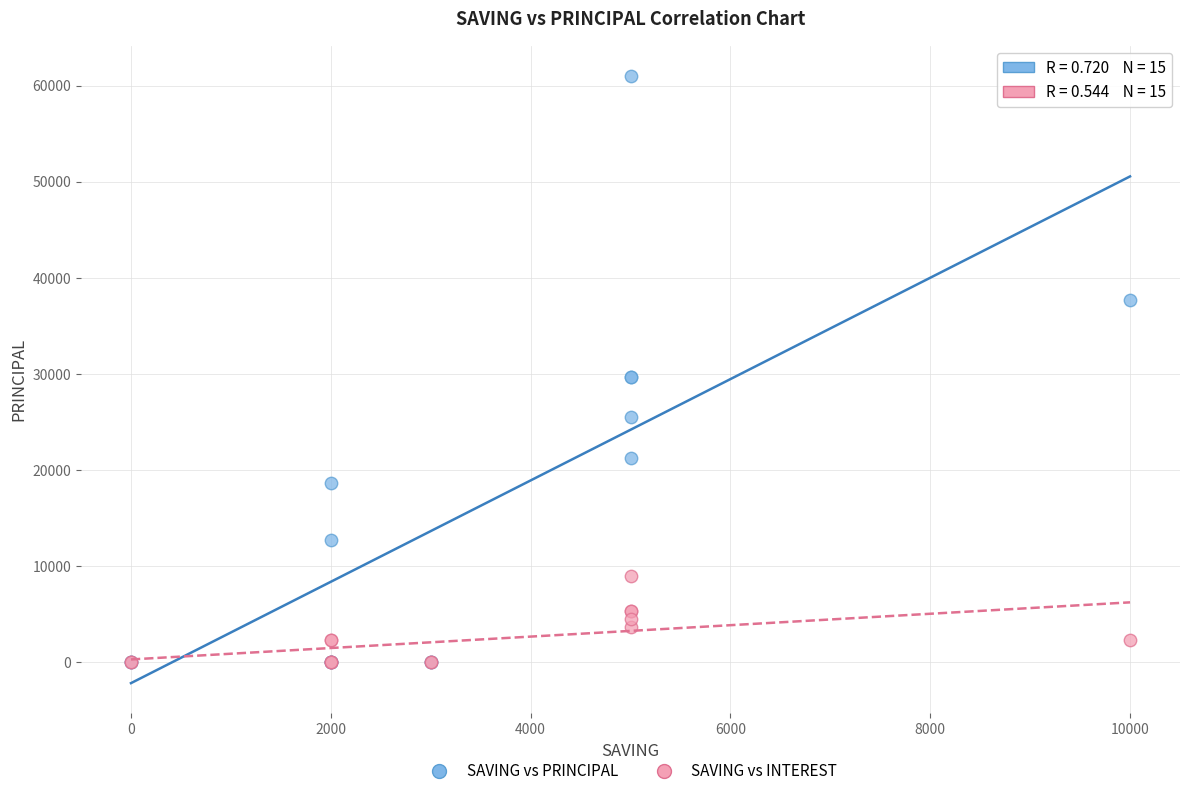

What are all the series names shown in the legend?

SAVING vs PRINCIPAL, SAVING vs INTEREST